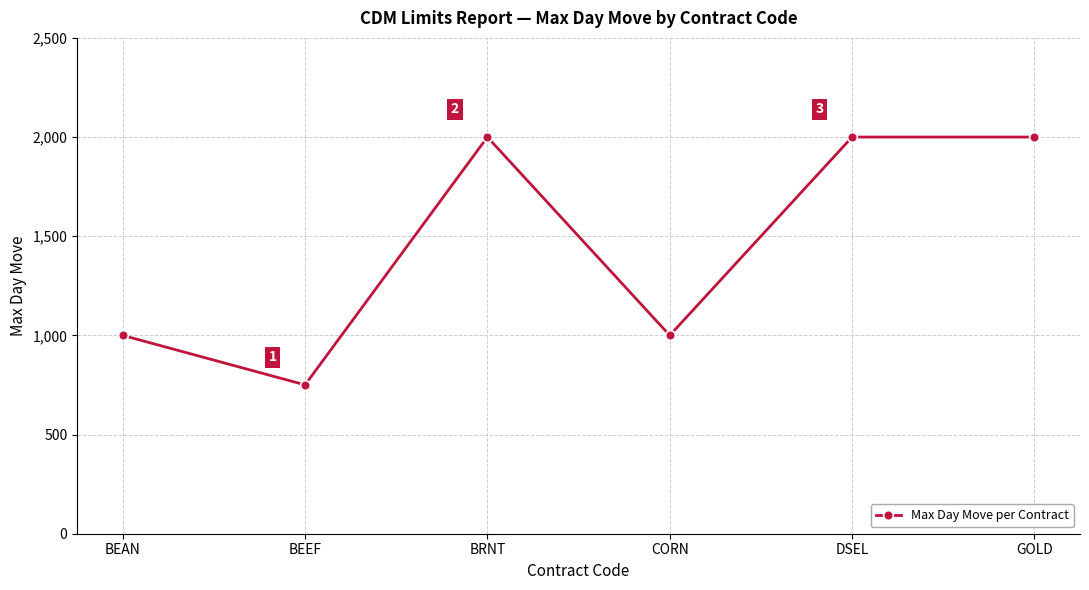

How many values are between 1000 and 2000?

5